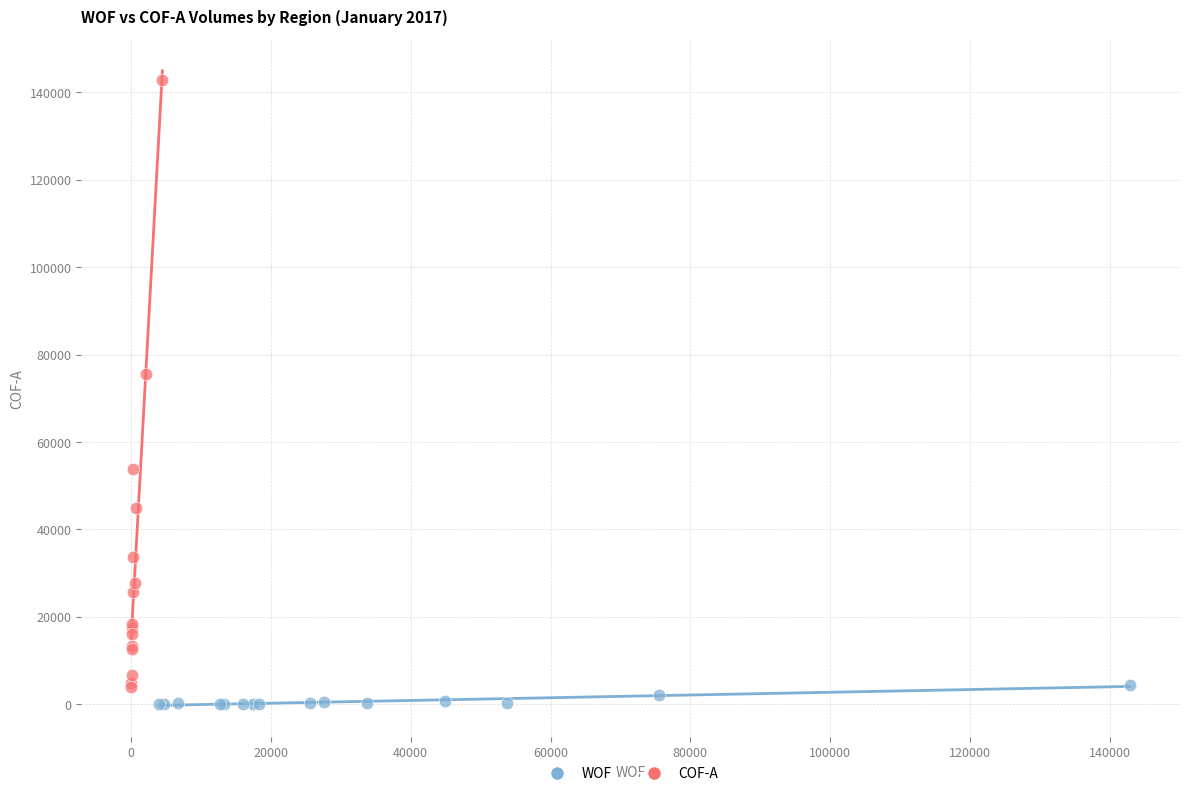

What are all the series names shown in the legend?

WOF, COF-A